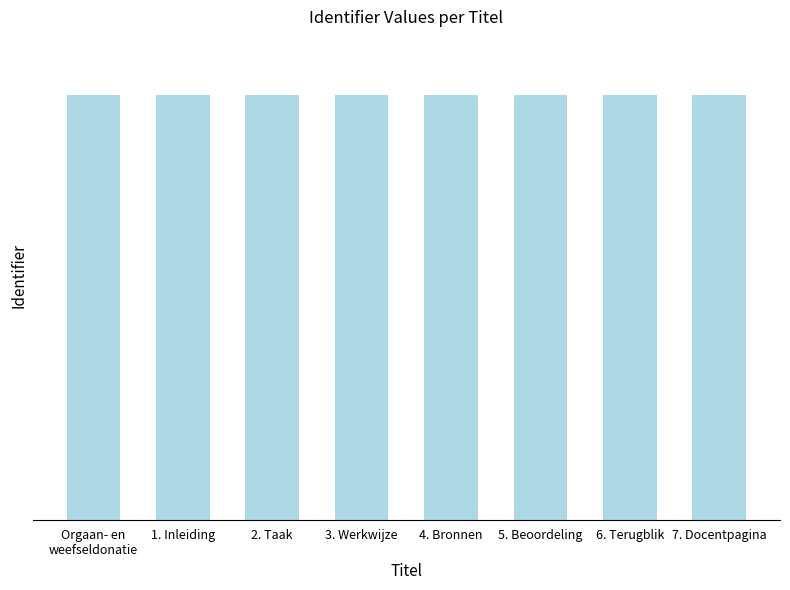

Are the bars horizontal?

No